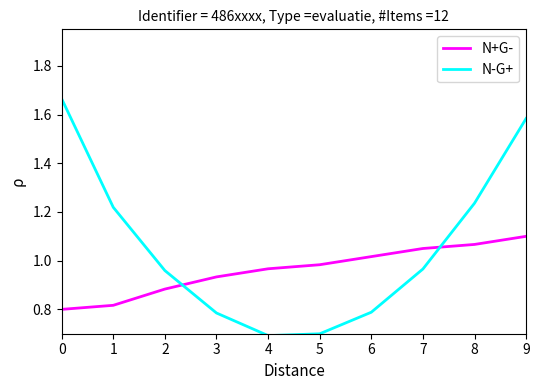

Rank the series at 4 from lowest to highest value.

N-G+, N+G-